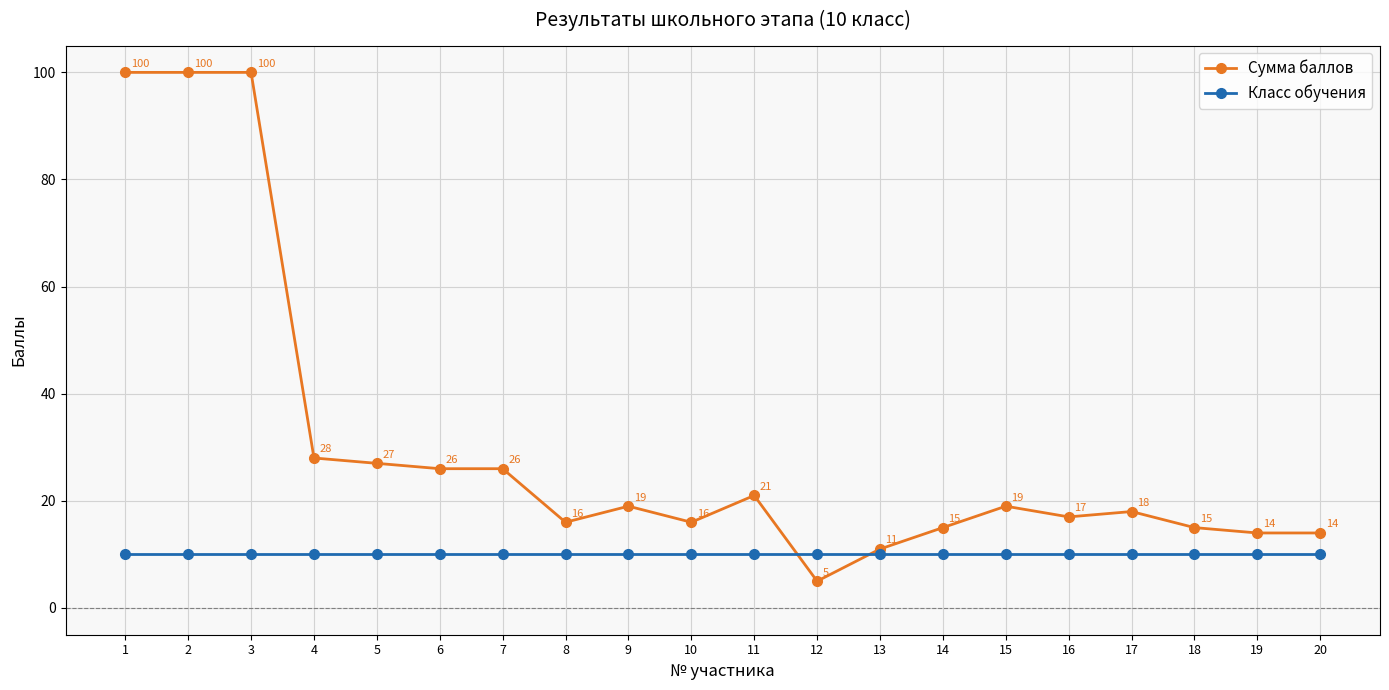

True or false: Класс обучения and Сумма баллов intersect in this chart.

True